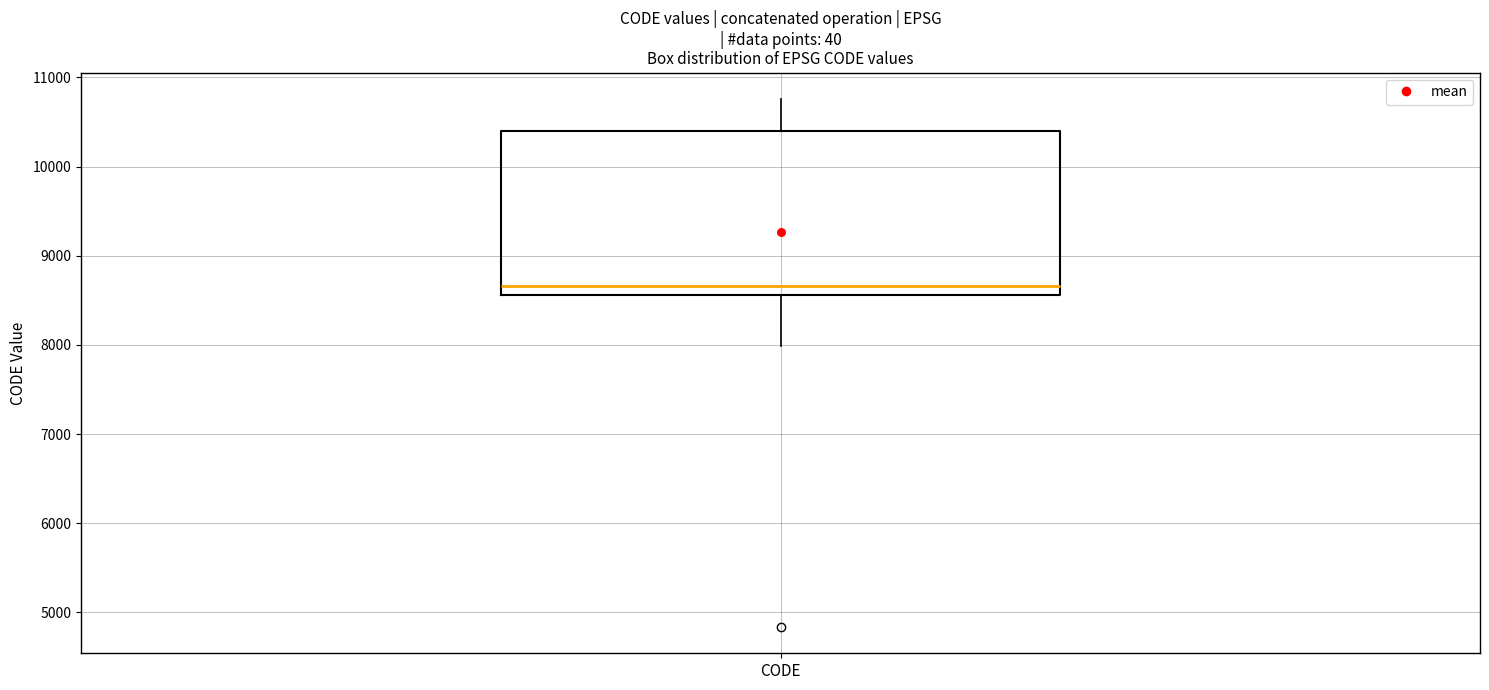

Where does the upper whisker of the box for CODE end on the y-axis? The values are not printed on the chart, so give them approximately, as read against the axis.

10800